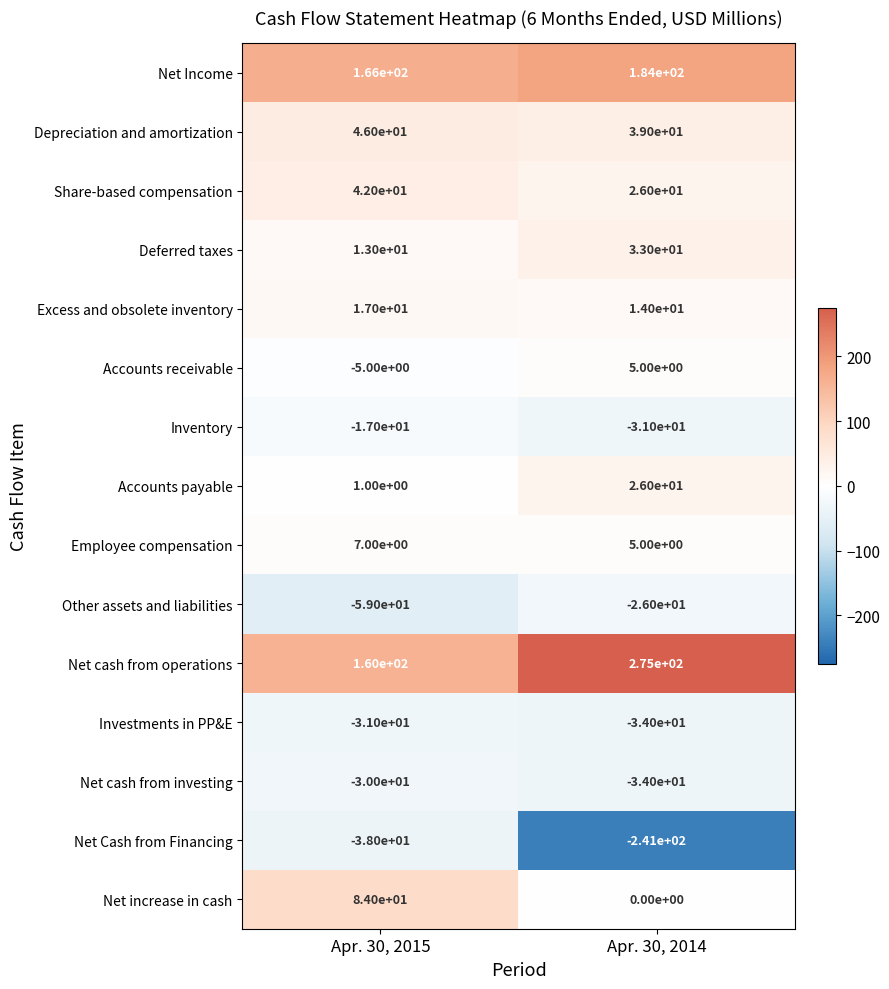

What is the difference between the Share-based compensation values at Apr. 30, 2014 and Apr. 30, 2015?

16